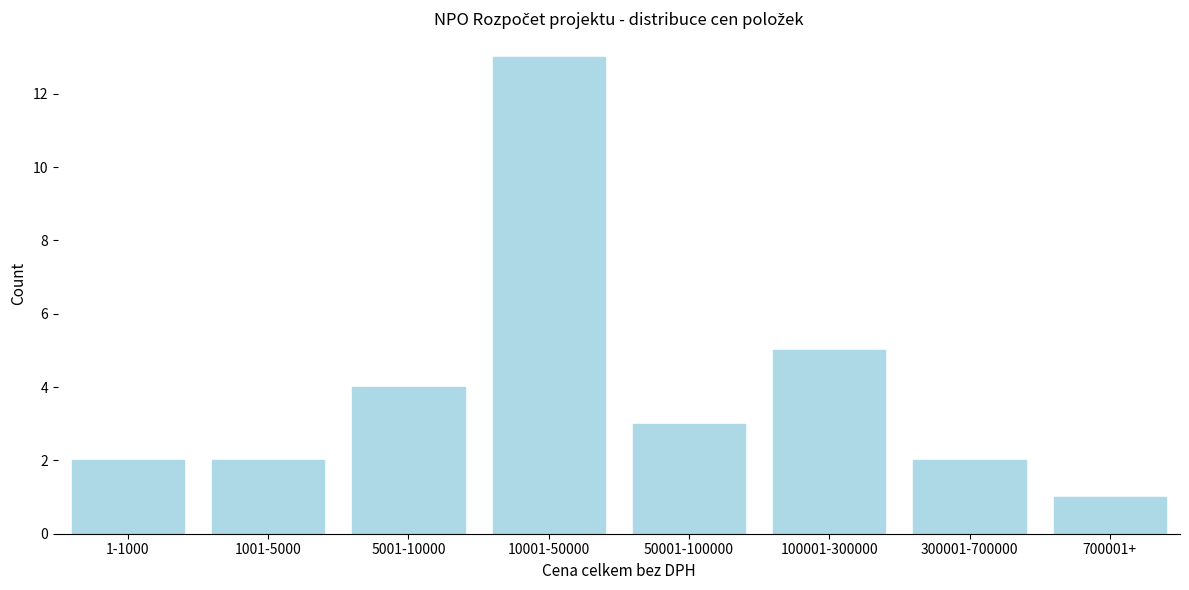

Reading left to right, what are all the values shown in this chart?

2	2	4	13	3	5	2	1